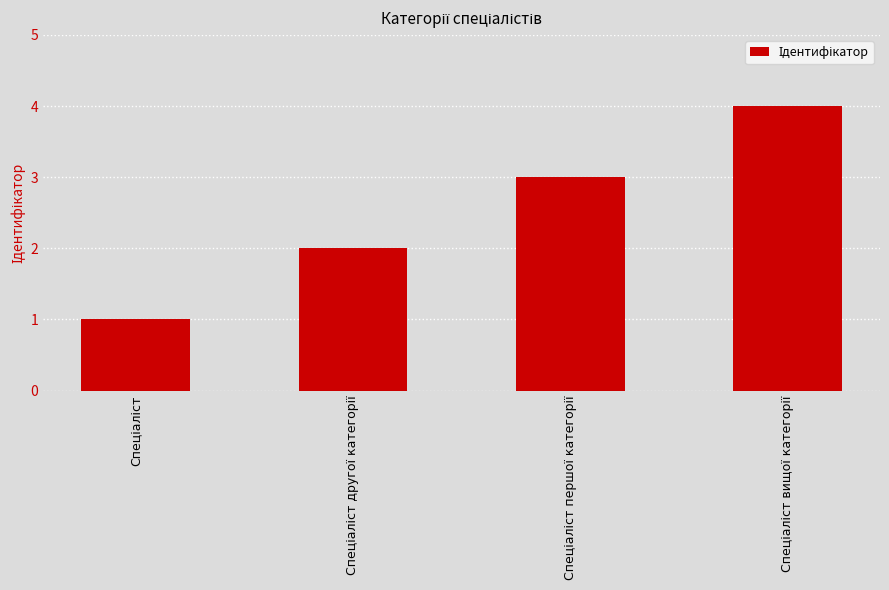

What is the difference between the maximum and minimum values?

3